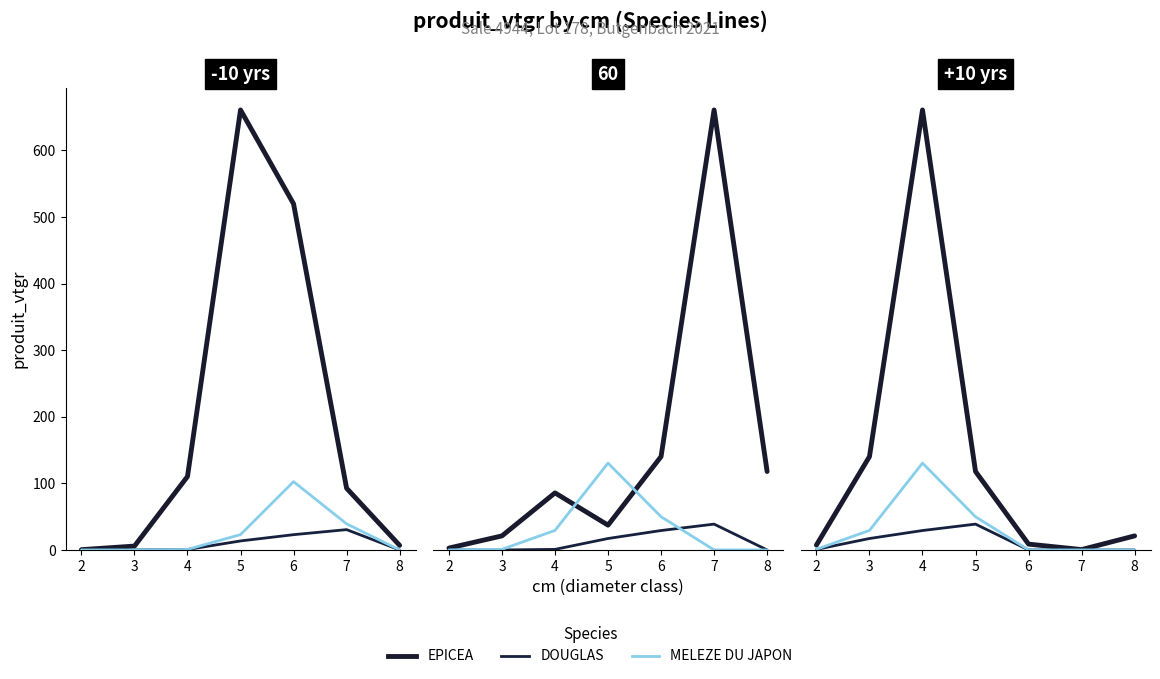

Between 5 and 4, which is larger?

4